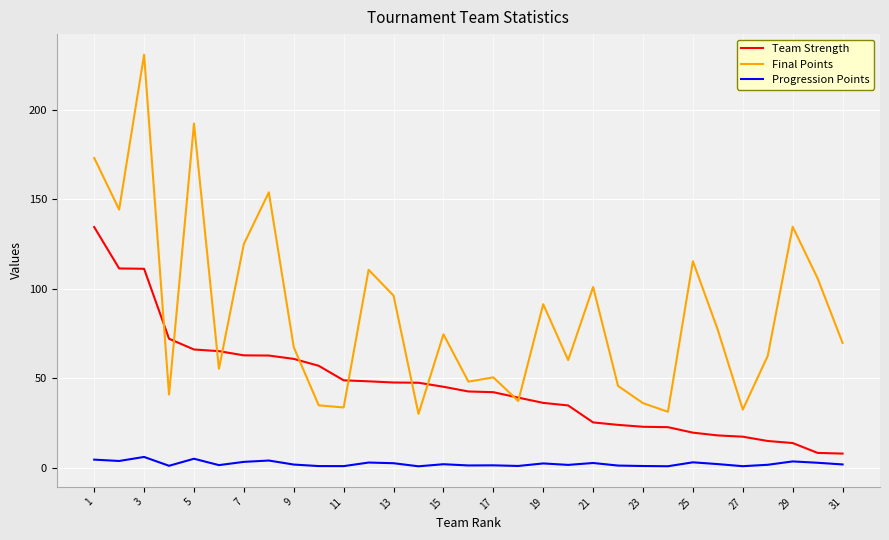

True or false: Progression Points and Final Points intersect in this chart.

False